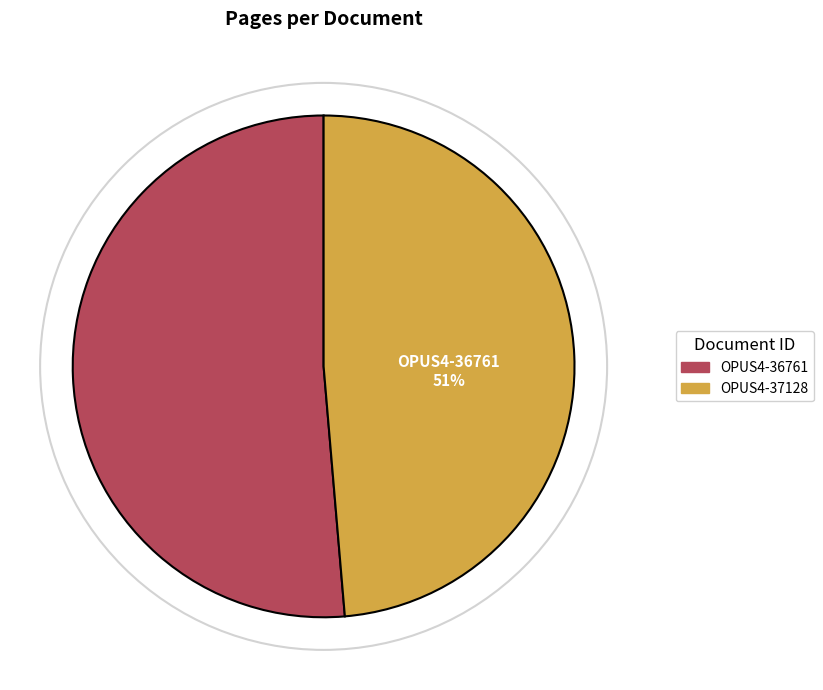

How many slices are in this pie chart?

2